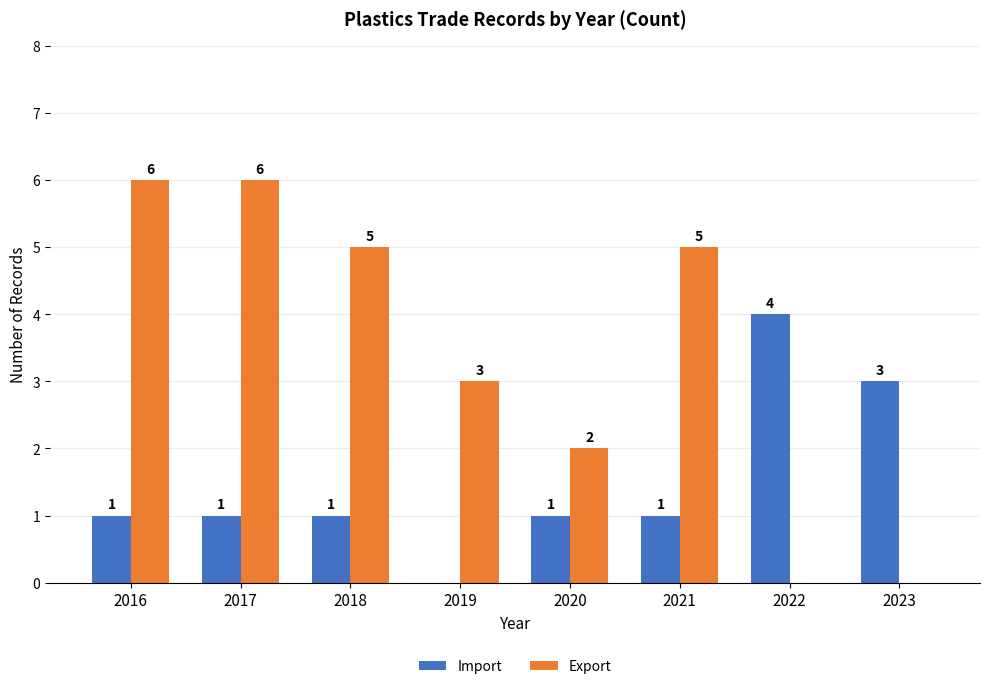

What is the total value across all series at 2017?

7